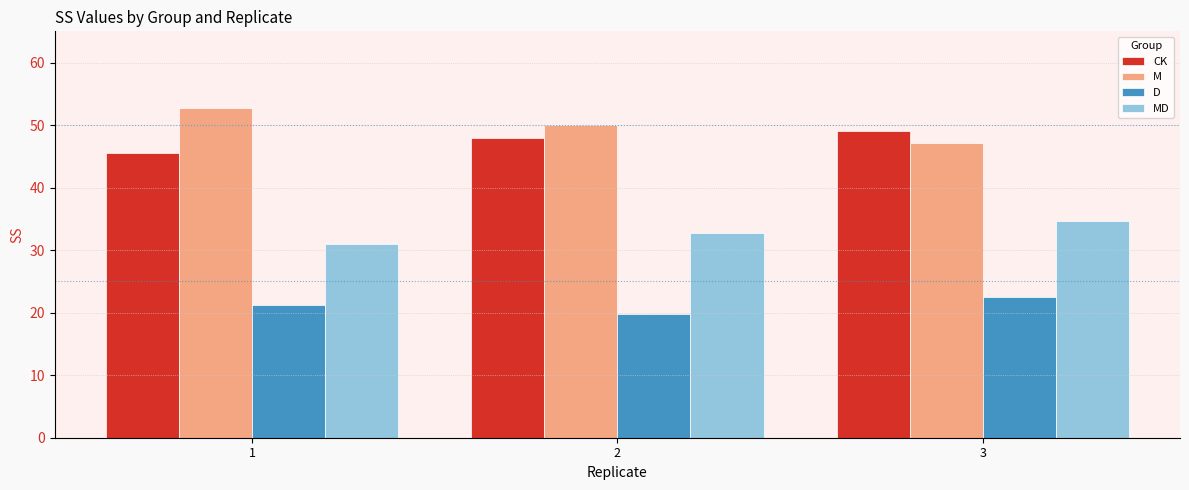

Which series has the largest total across all categories?

M